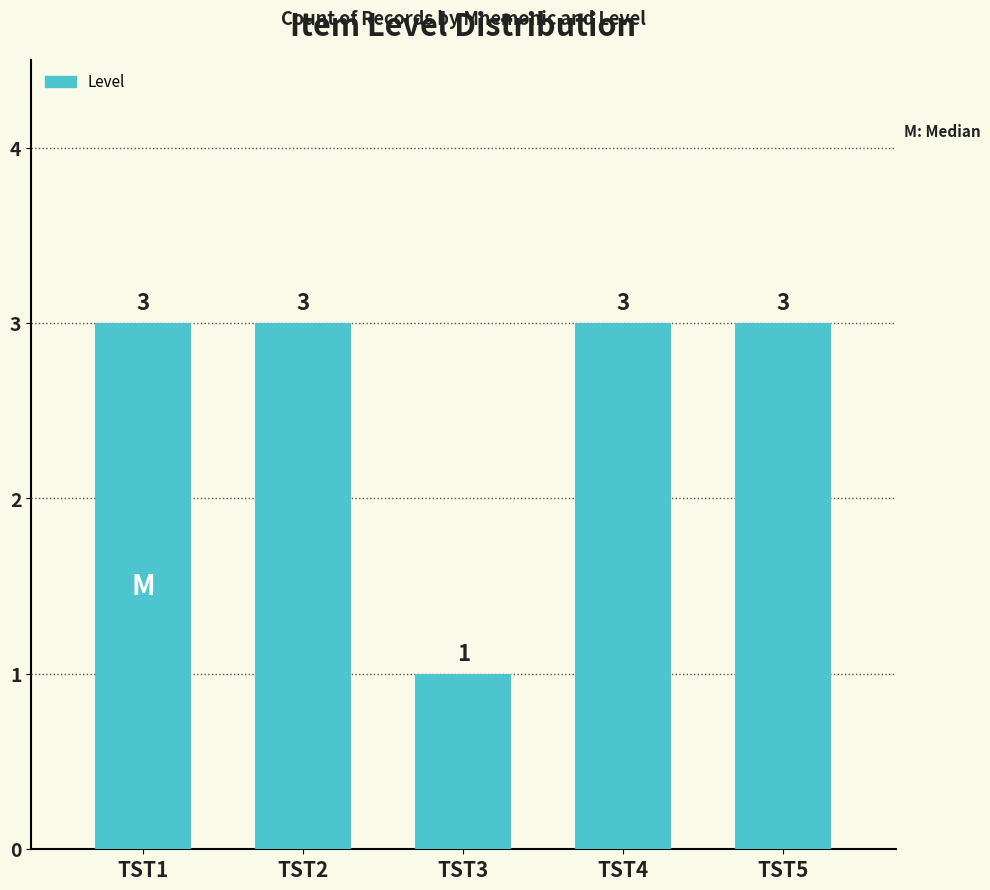

The chart shows a value of 5 at TST1. True or false?

False